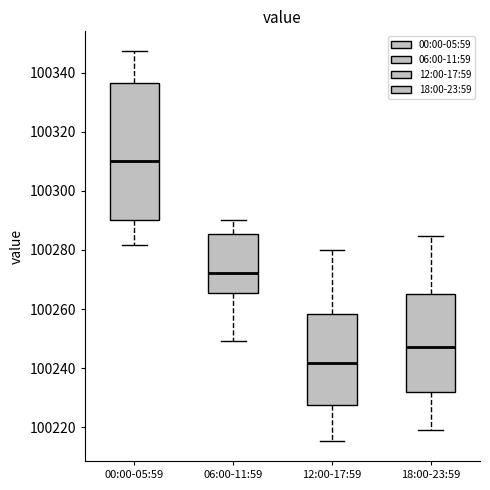

Reading left to right, transcribe this box plot: for each box, give where its median line is, the range the box spans, and where its two whiskers end, as read against the y-axis. The values are not printed on the chart, so give them approximately, as read against the axis.

00:00-05:59: median 100310, box 100290 to 100336, whiskers 100282 to 100348
06:00-11:59: median 100272, box 100266 to 100286, whiskers 100250 to 100290
12:00-17:59: median 100242, box 100228 to 100258, whiskers 100216 to 100280
18:00-23:59: median 100248, box 100232 to 100266, whiskers 100220 to 100284